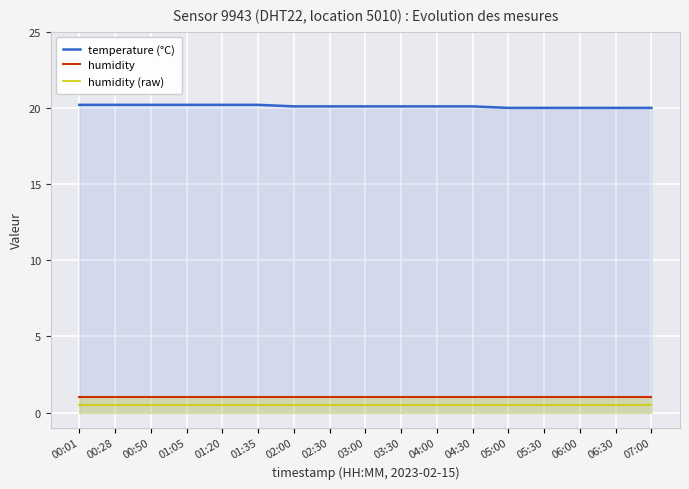

What is the label of the 14th point from the left?

05:30